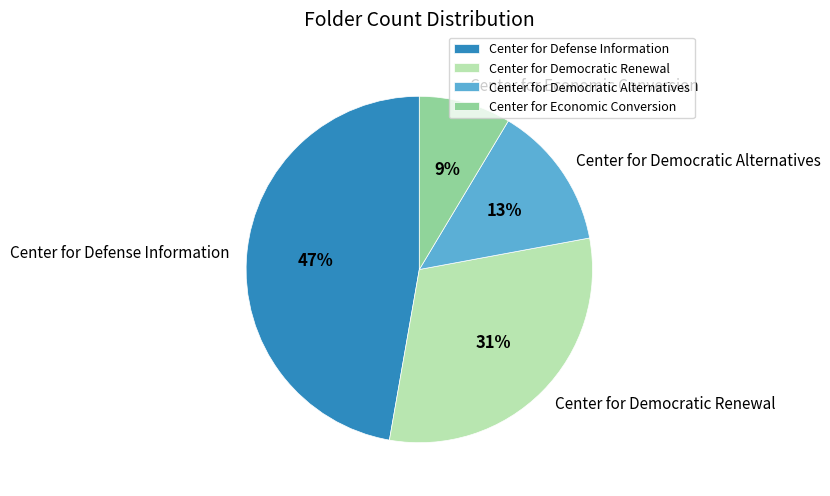

To the nearest percent, what is the difference between the Center for Economic Conversion and Center for Democratic Renewal slice percentages?

22%